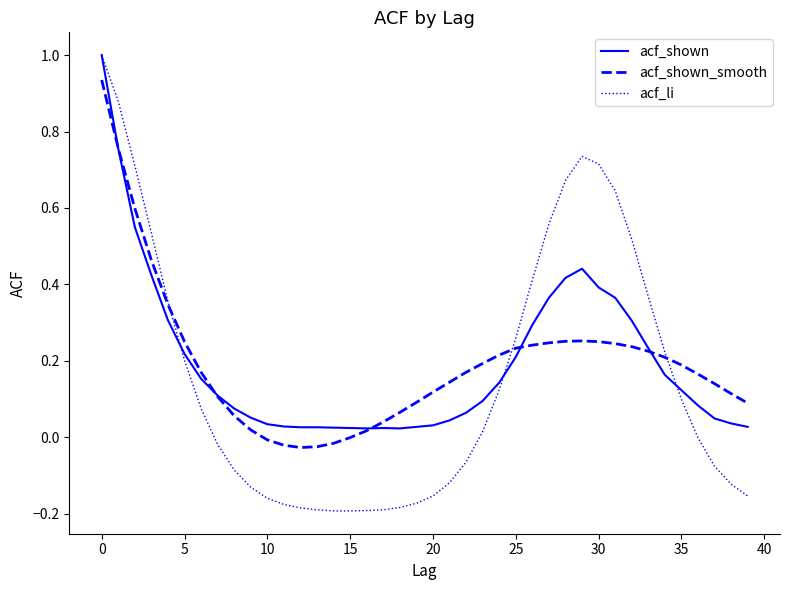

What is the maximum value for acf_shown?

1.0